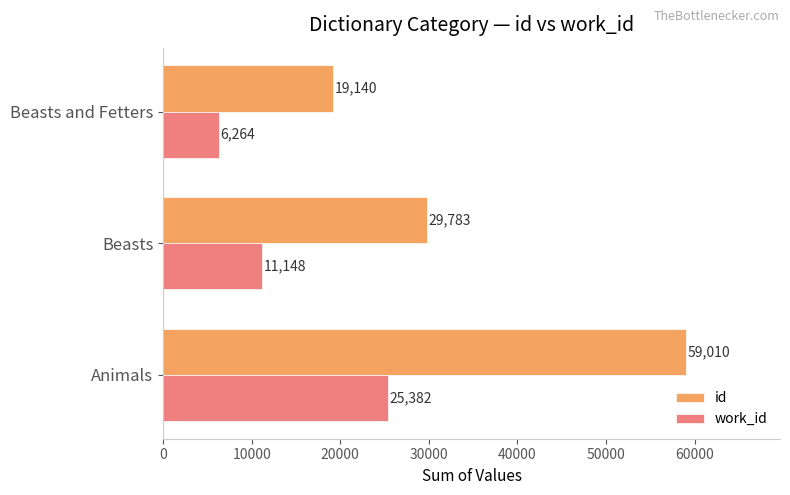

What is the difference between the maximum and minimum values in the work_id series?

19118